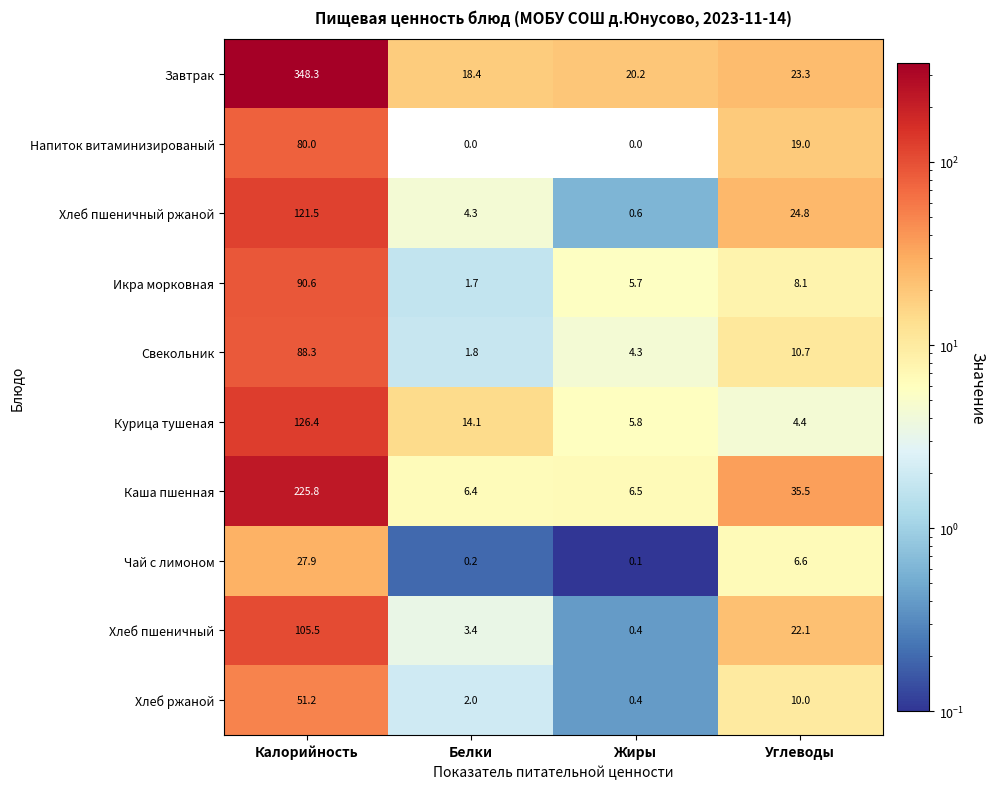

Rank the categories by Свекольник value from highest to lowest.

Калорийность, Углеводы, Жиры, Белки